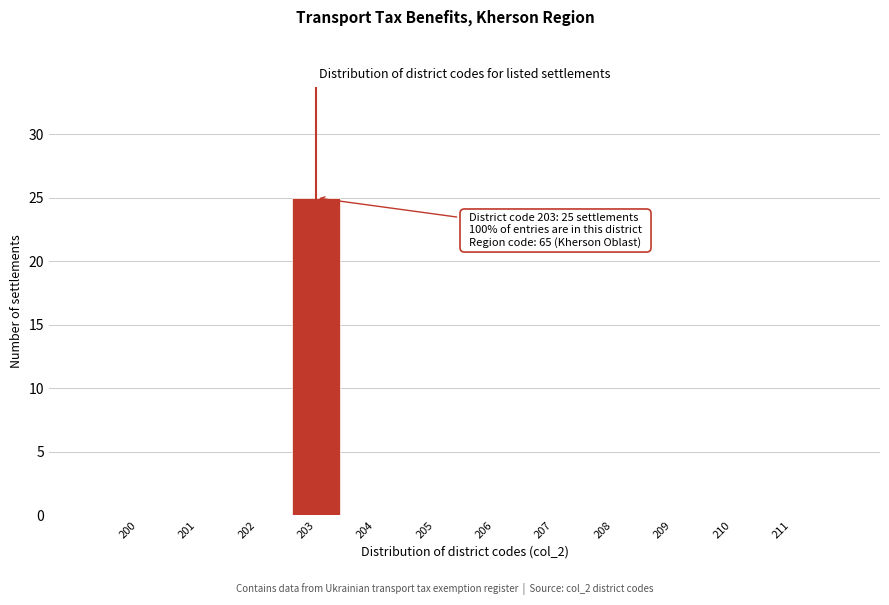

Which range on the x-axis has the tallest bar?

202.5 to 203.5